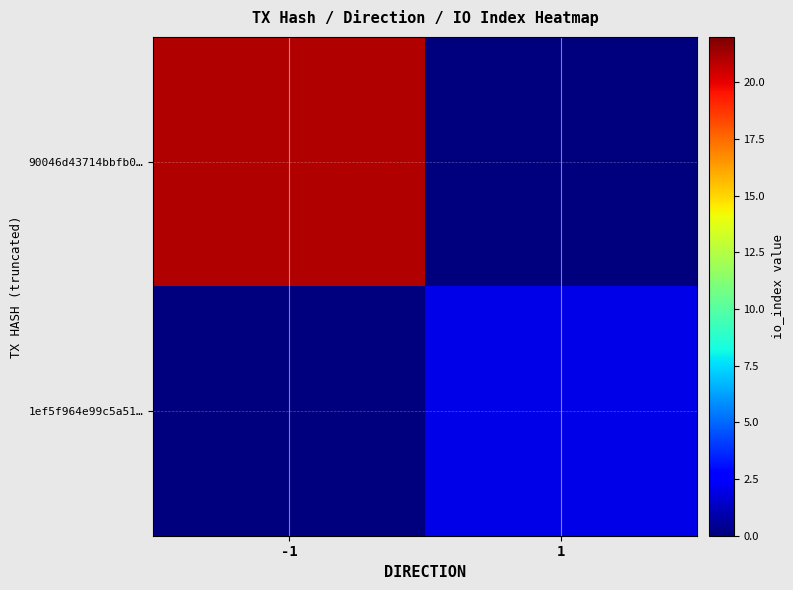

How many data points in 90046d43714bbfb0… are less than 21?

1